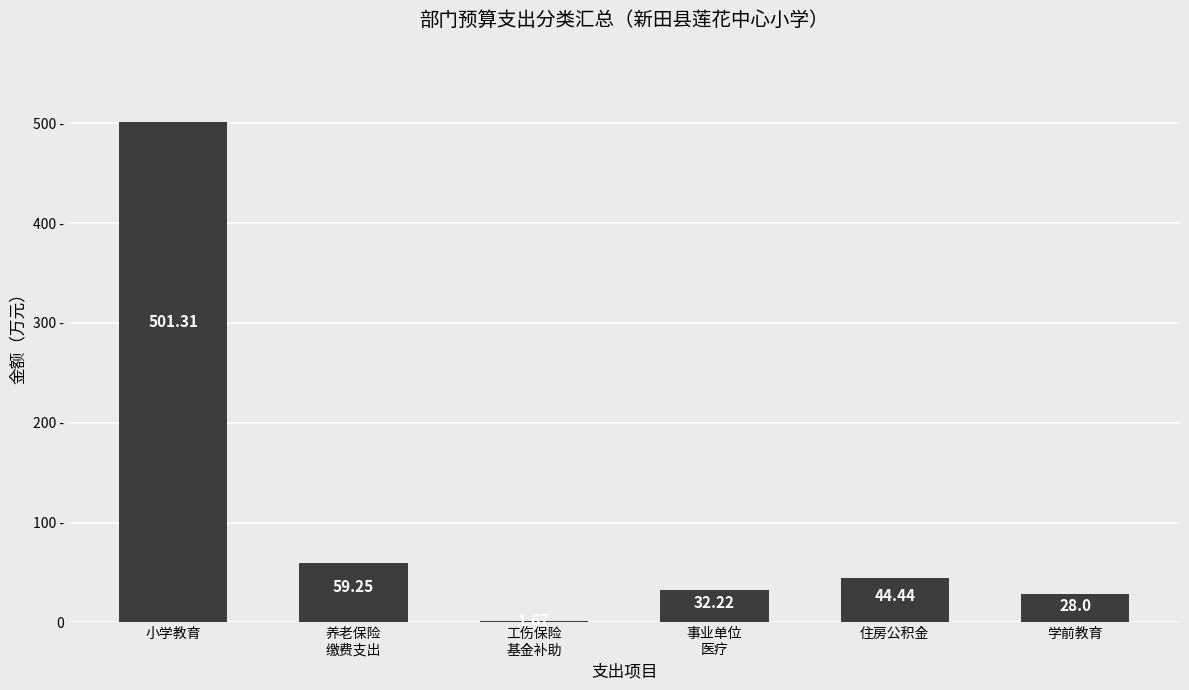

Where is the data nearest to the value 251?

养老保险
缴费支出